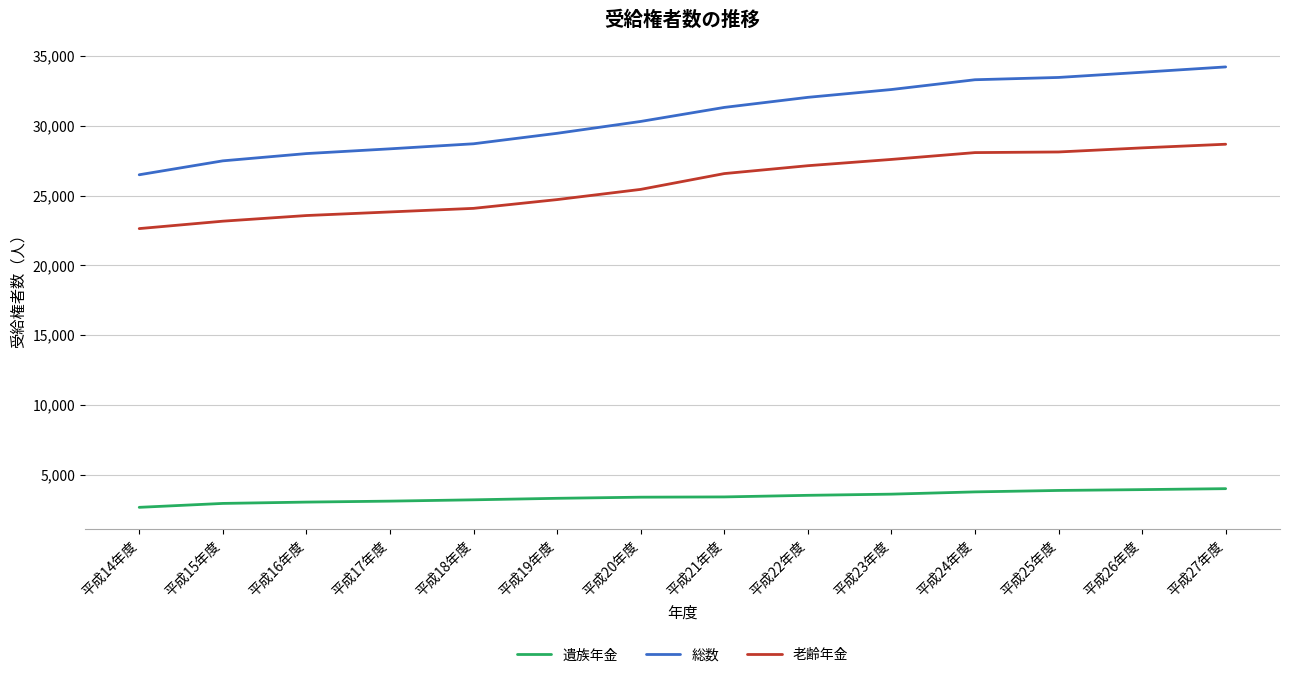

Which label corresponds to the largest value in the chart?

平成27年度